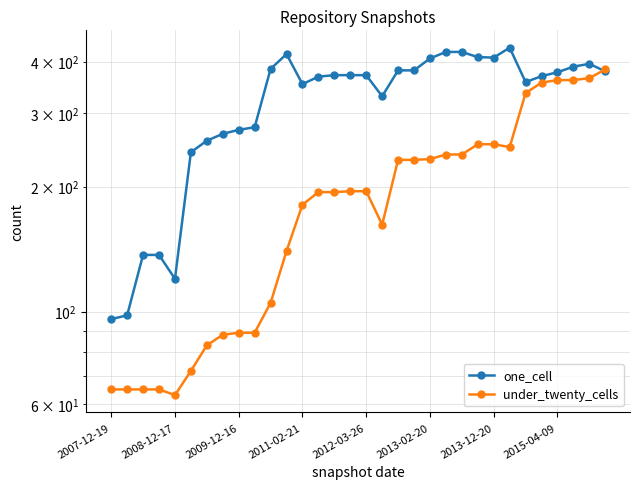

List the labels in order of one_cell value, largest first.

25, 21, 22, 11, 23, 24, 20, 30, 29, 10, 18, 19, 31, 28, 14, 15, 16, 27, 13, 26, 12, 17, 9, 8, 2015-04-09, 2013-12-20, 2013-02-20, 2009-12-16, 2011-02-21, 2012-03-26, 2008-12-17, 2007-12-19